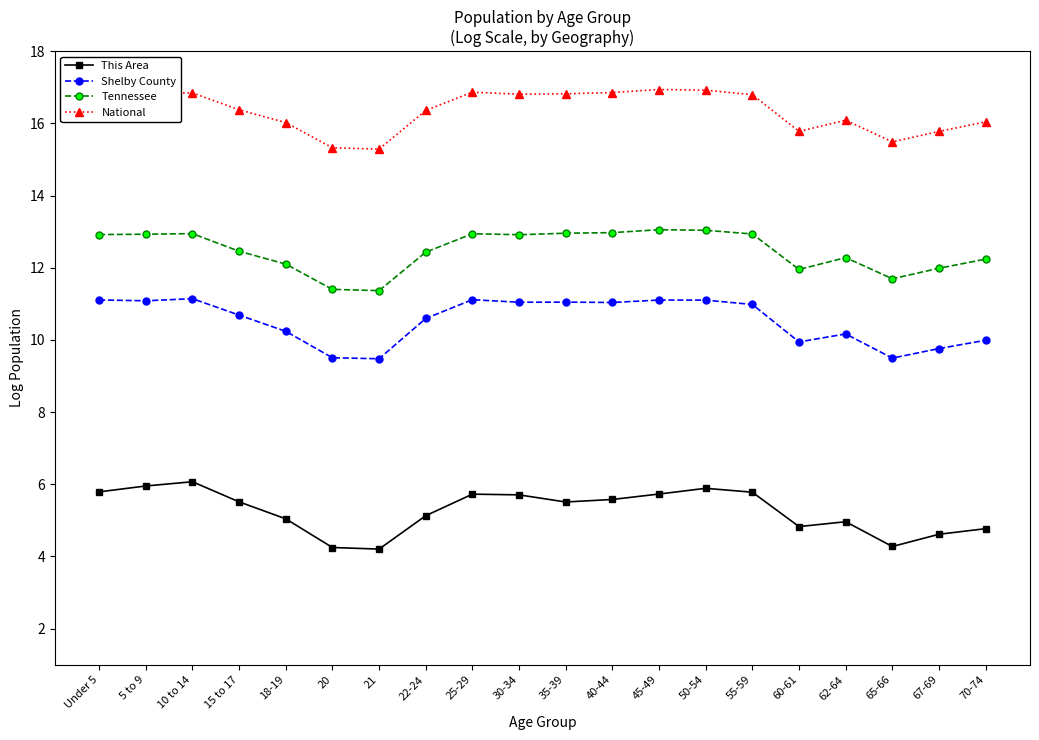

Is it true that Tennessee equals 5.0 at 40-44?

False